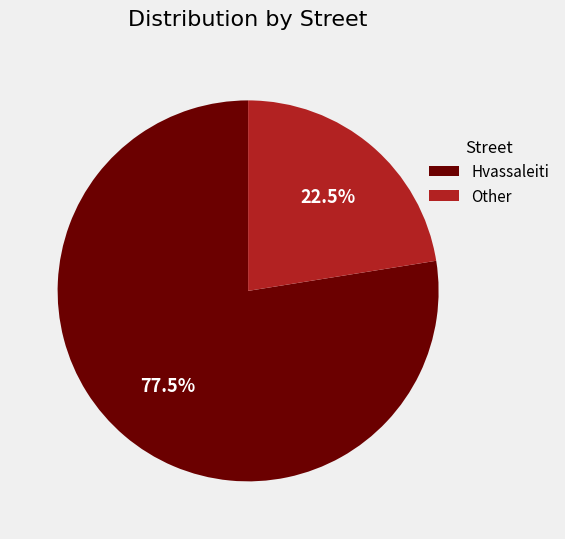

What percentage is NOT represented by Hvassaleiti?

22.5%